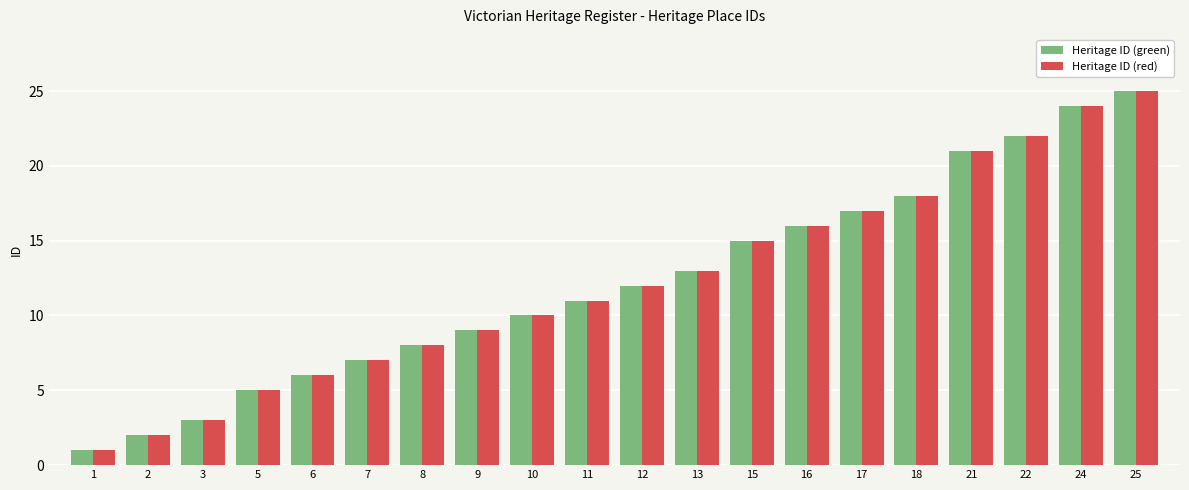

What is the maximum value shown in the chart?

25